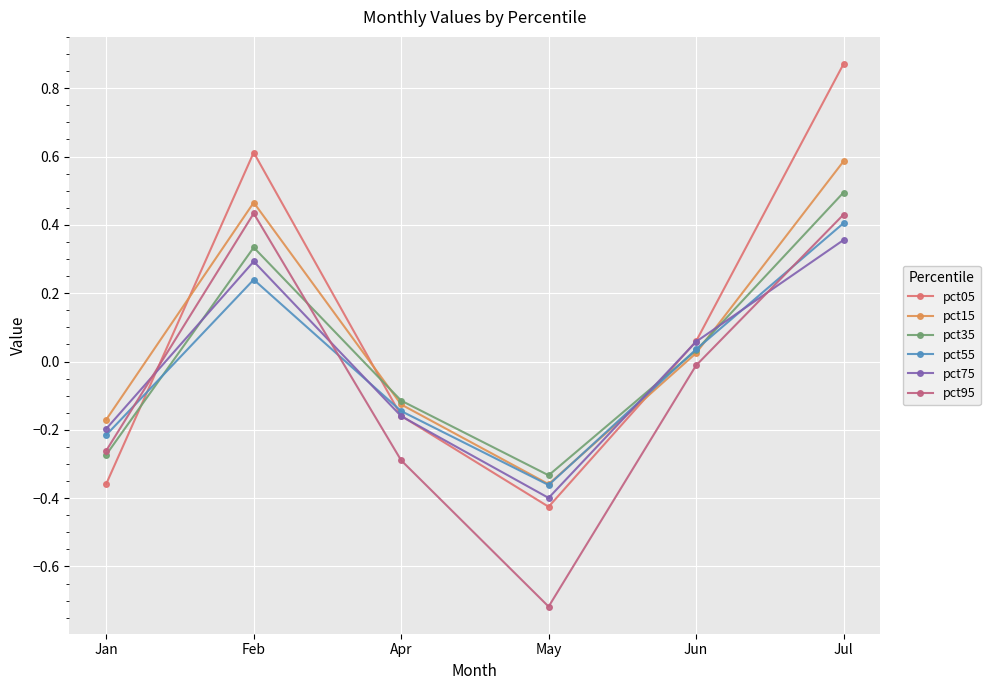

Does the chart display data point markers on the line(s)?

Yes